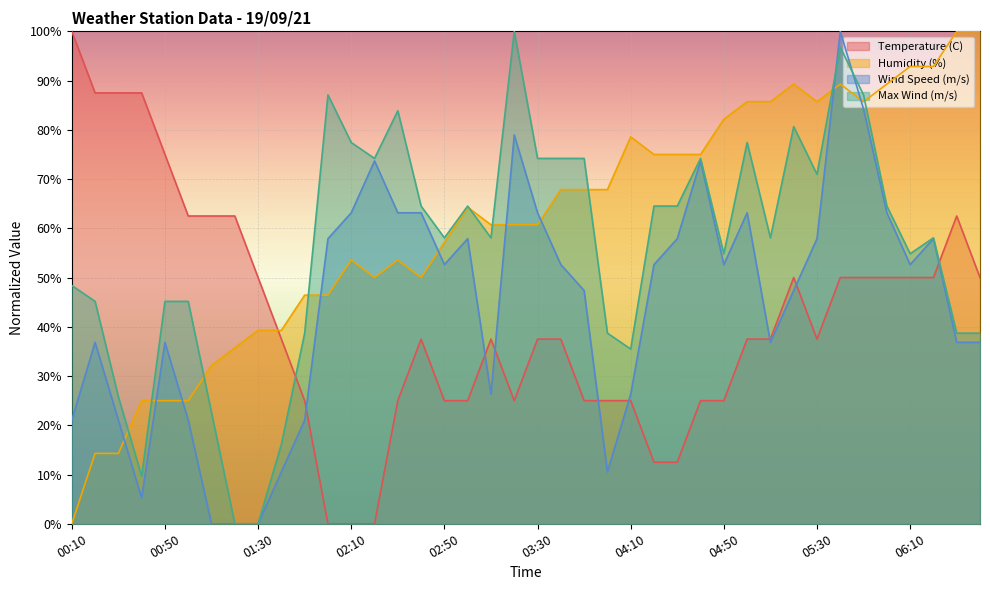

Which has a higher value, 04:30 or 00:30?

00:30